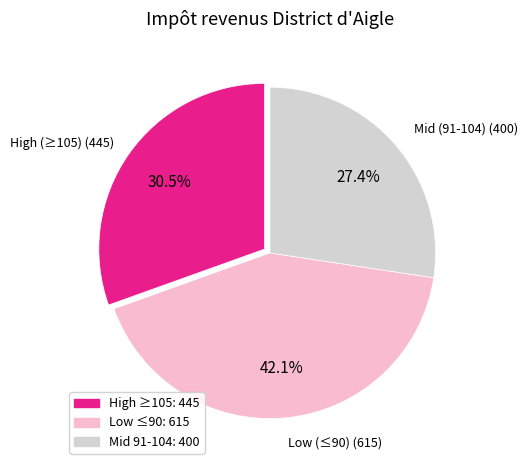

Do High ≥105: 445 and Mid 91-104: 400 together represent more than half of the pie?

Yes